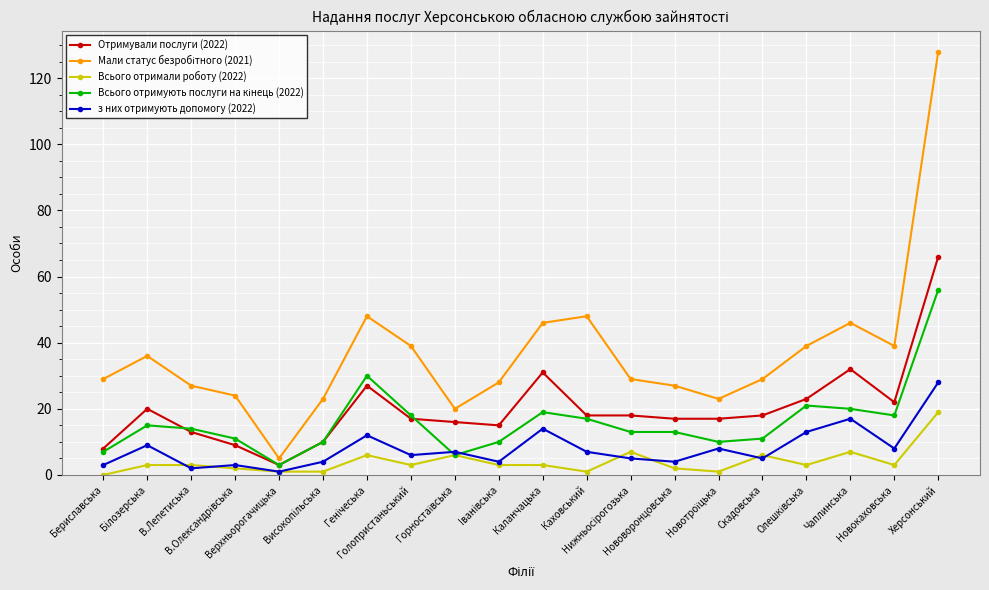

What is the maximum value shown in the chart?

128